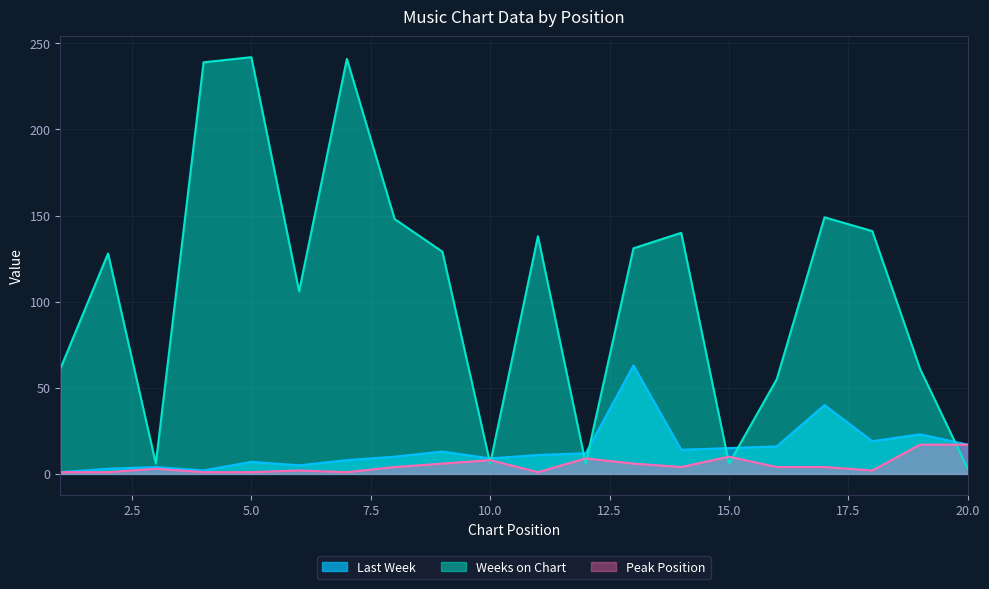

Between 3 and 12, which series saw the biggest shift?

Last Week